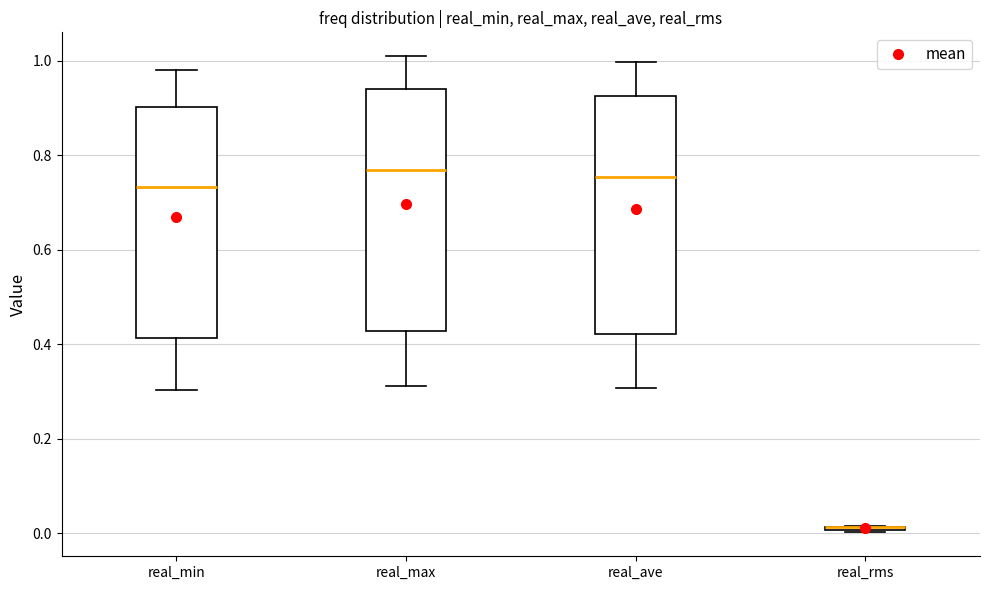

Where is the lower edge of the box for real_ave on the y-axis? The values are not printed on the chart, so give them approximately, as read against the axis.

0.42